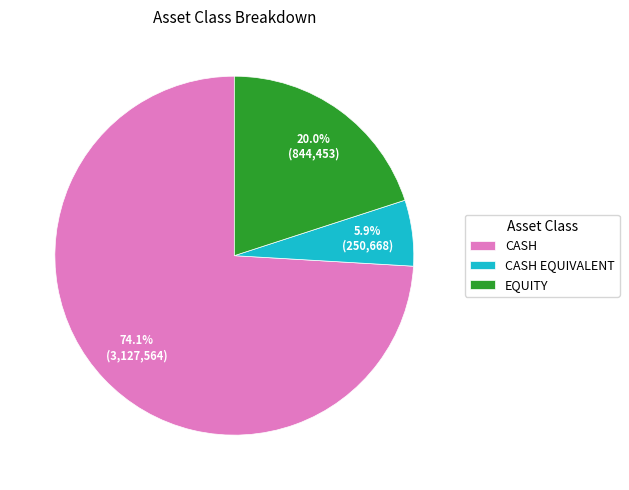

To the nearest percent, what is the average slice percentage?

33%